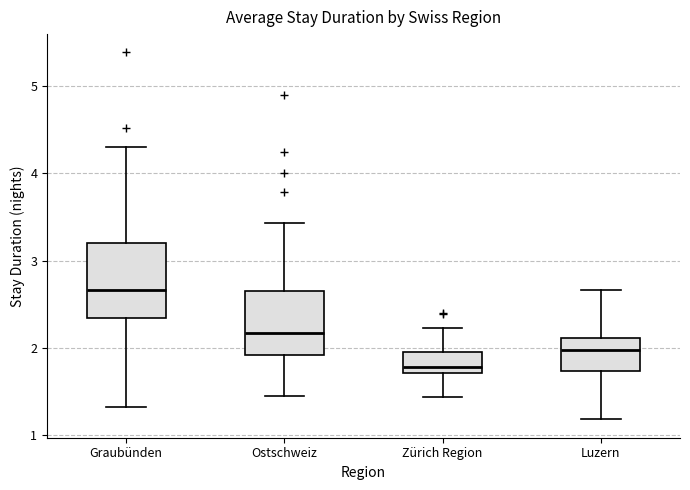

Reading left to right, transcribe this box plot: for each box, give where its median line is, the range the box spans, and where its two whiskers end, as read against the y-axis. The values are not printed on the chart, so give them approximately, as read against the axis.

Graubünden: median 2.7, box 2.3 to 3.2, whiskers 1.3 to 4.3
Ostschweiz: median 2.2, box 1.9 to 2.6, whiskers 1.4 to 3.4
Zürich Region: median 1.8, box 1.7 to 1.9, whiskers 1.4 to 2.2
Luzern: median 2.0, box 1.7 to 2.1, whiskers 1.2 to 2.7